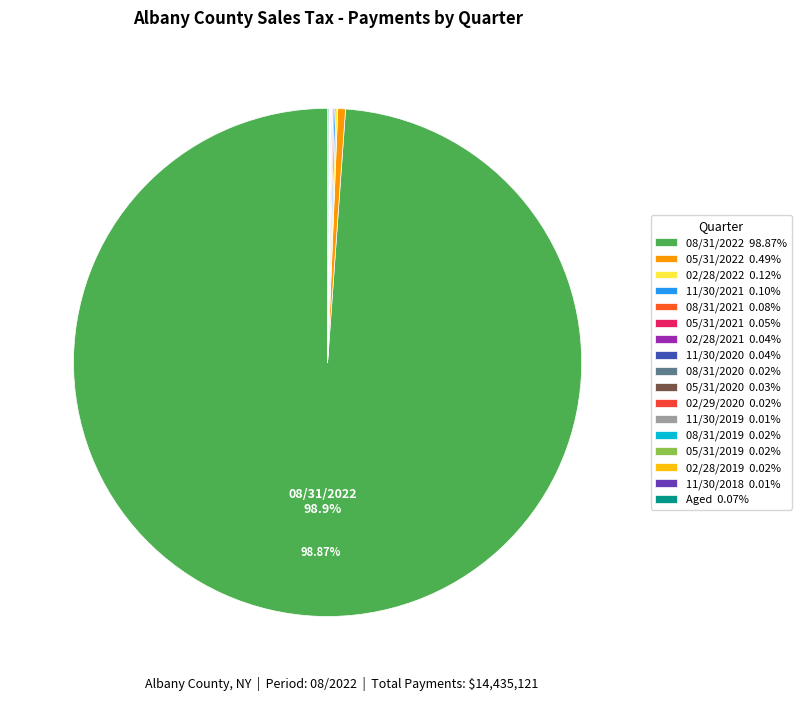

Rank the categories by value from highest to lowest.

08/31/2022, 05/31/2022, 02/28/2022, 11/30/2021, 08/31/2021, Aged, 05/31/2021, 02/28/2021, 11/30/2020, 05/31/2020, 08/31/2020, 02/29/2020, 08/31/2019, 05/31/2019, 02/28/2019, 11/30/2019, 11/30/2018